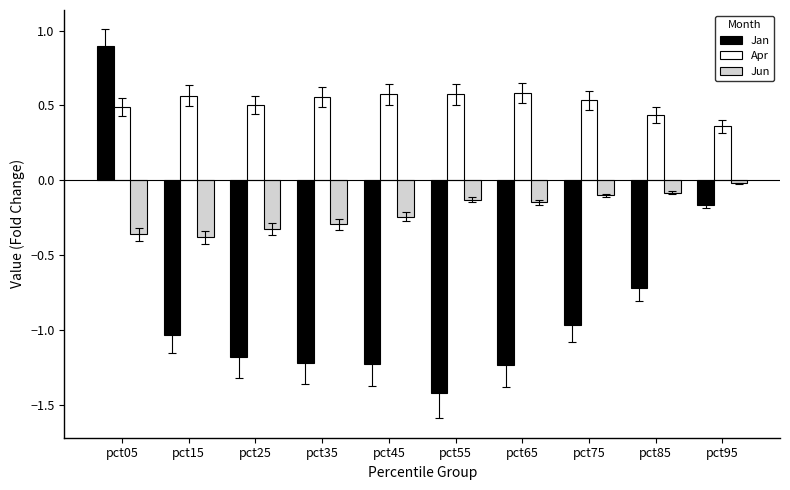

Is the value of Jun at pct15 greater than the value of Jan at pct25?

Yes